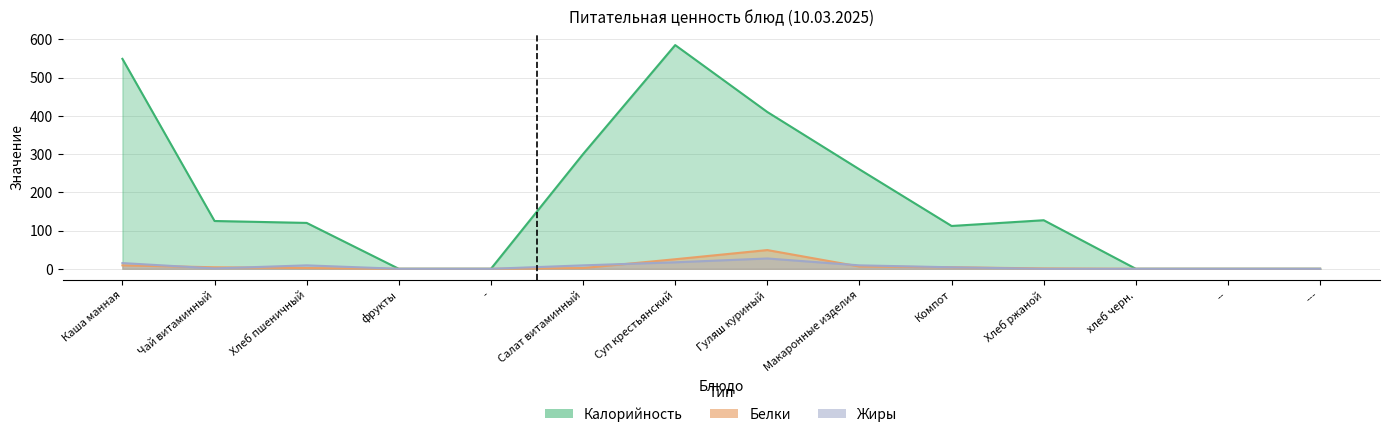

In Калорийность, how many points are lower than both neighbors (excluding endpoints)?

1